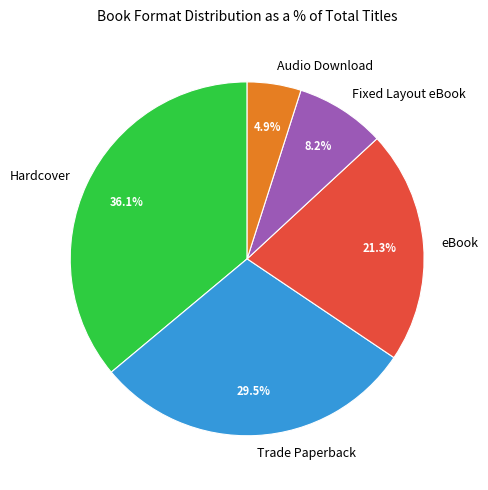

How many segments does this pie chart have?

5